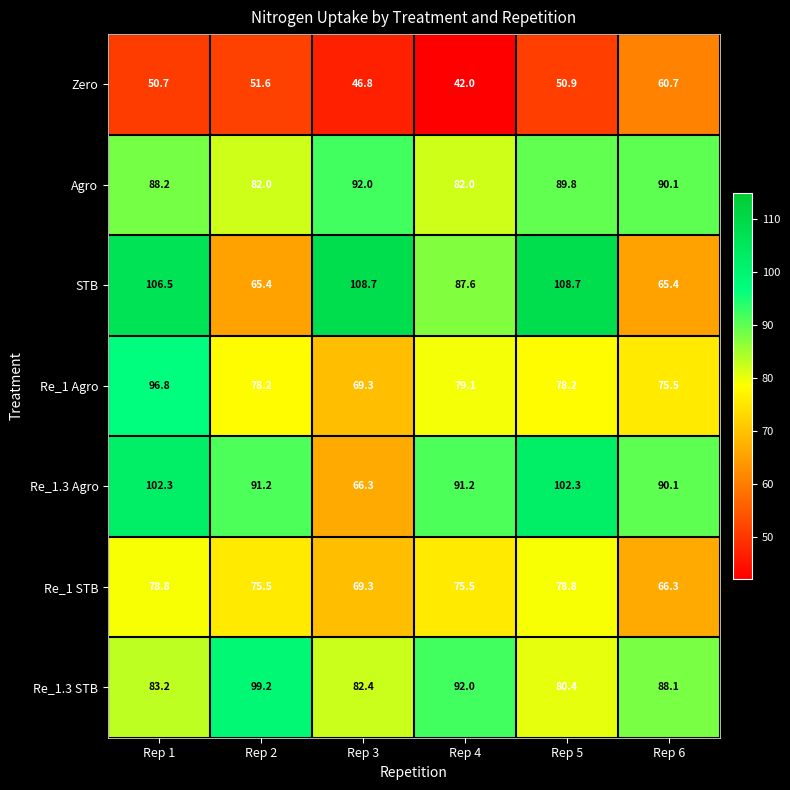

Which series changed the most between Rep 2 and Rep 5?

STB